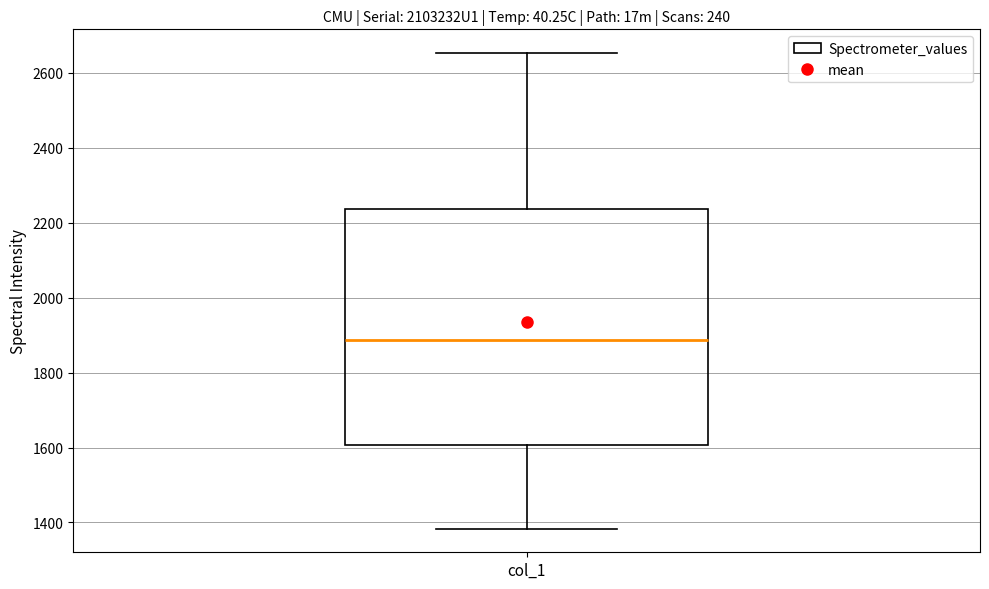

Transcribe this box plot: give where the median line is, the range the box spans, and where the two whiskers end, as read against the y-axis. The values are not printed on the chart, so give them approximately, as read against the axis.

median 1880, box 1600 to 2240, whiskers 1380 to 2660